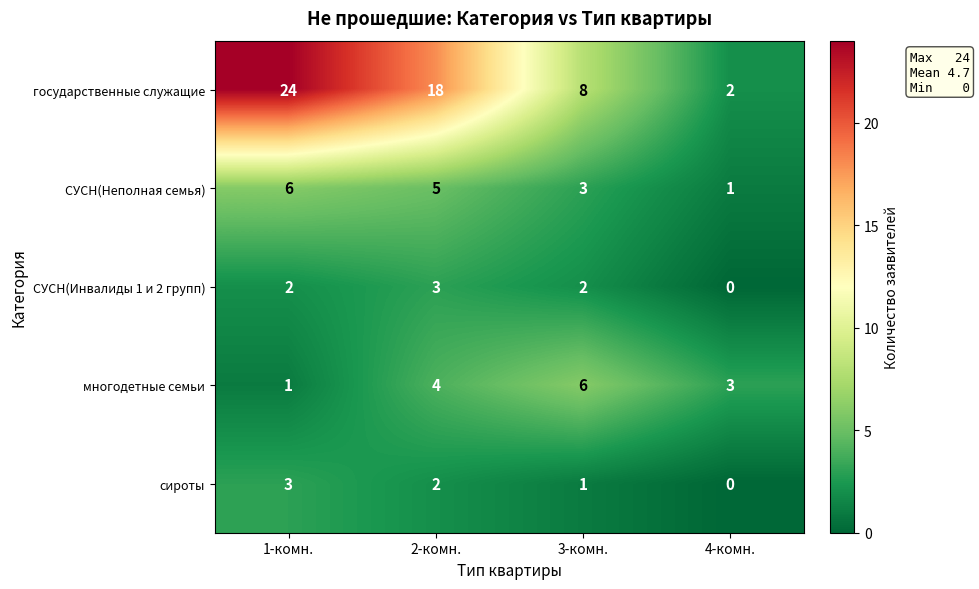

Which series changed the most between 1-комн. and 2-комн.?

государственные служащие